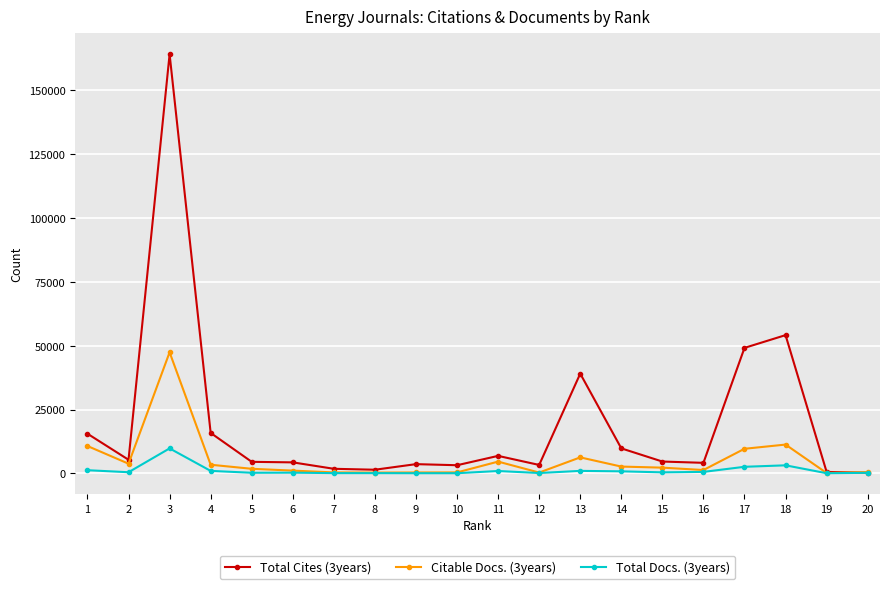

The value of Citable Docs. (3years) at 20 is 466. True or false?

True